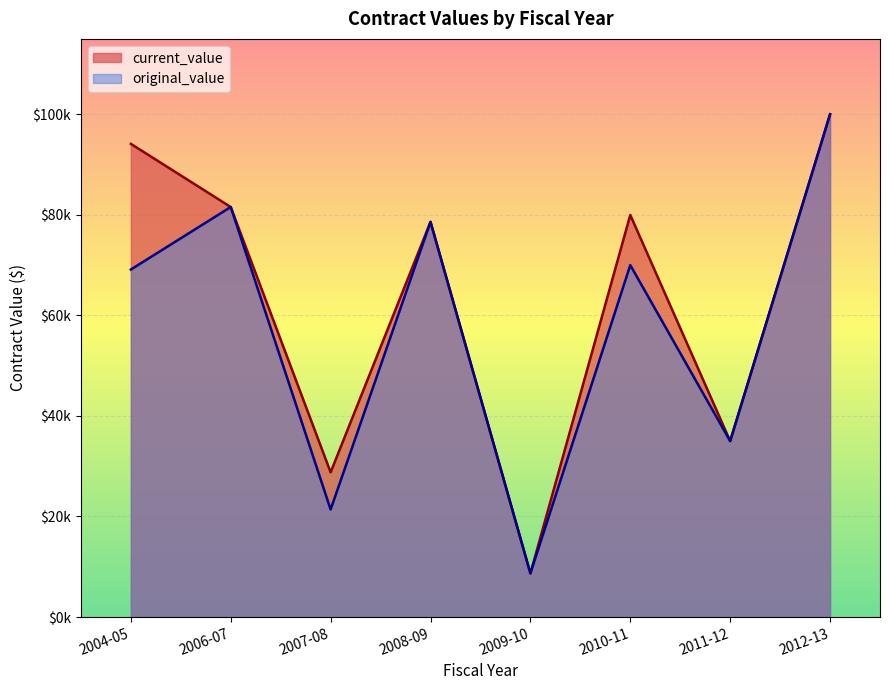

True or false: original_value and current_value intersect in this chart.

False